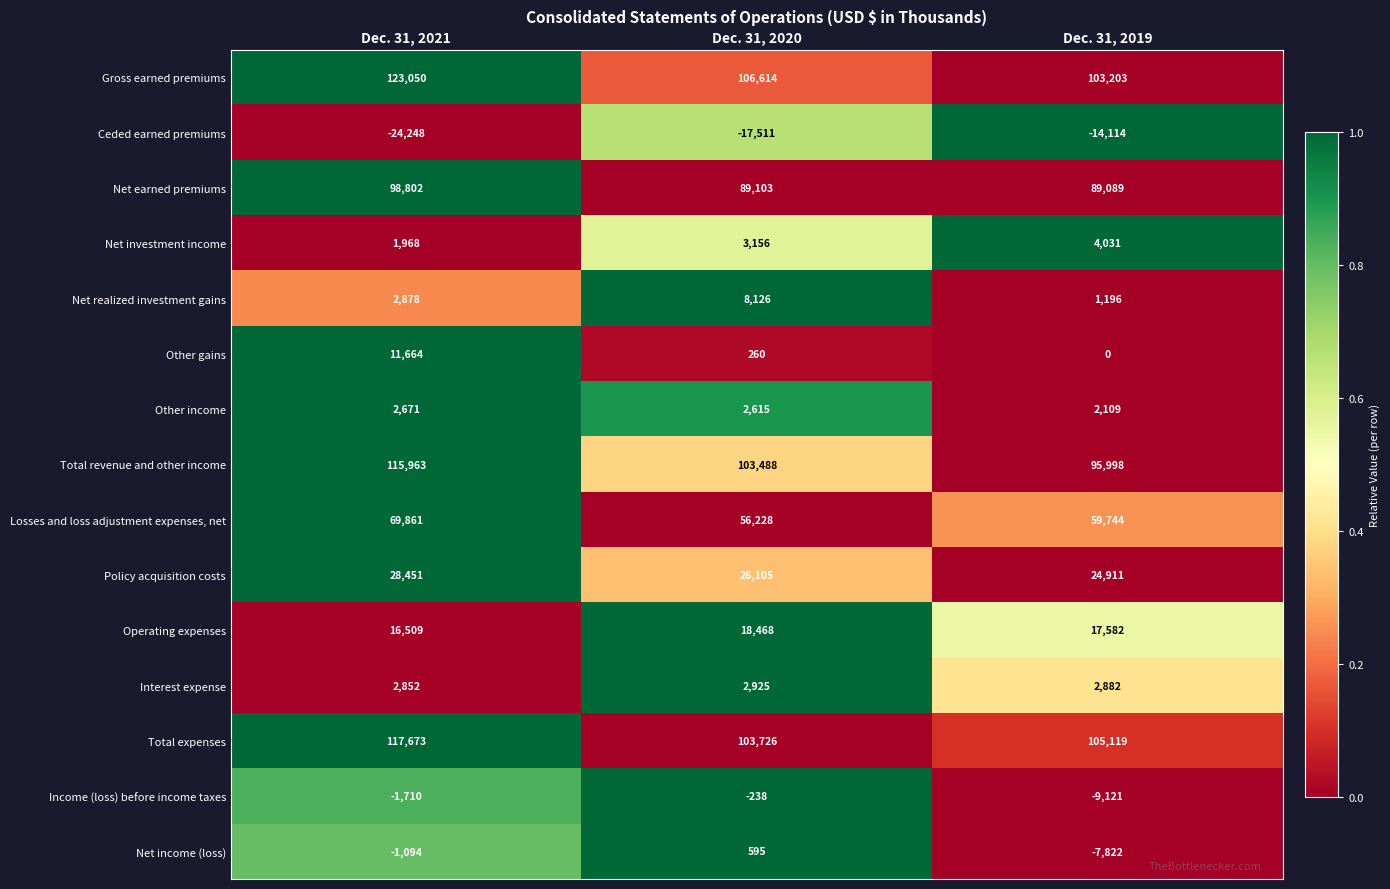

What is the total value across all series at Dec. 31, 2019?

474807